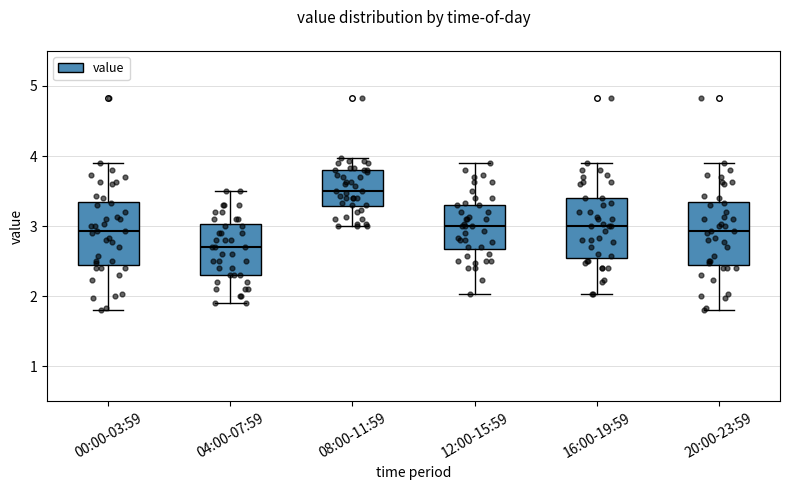

Where does the lower whisker of the box for 00:00-03:59 end on the y-axis? The values are not printed on the chart, so give them approximately, as read against the axis.

1.8